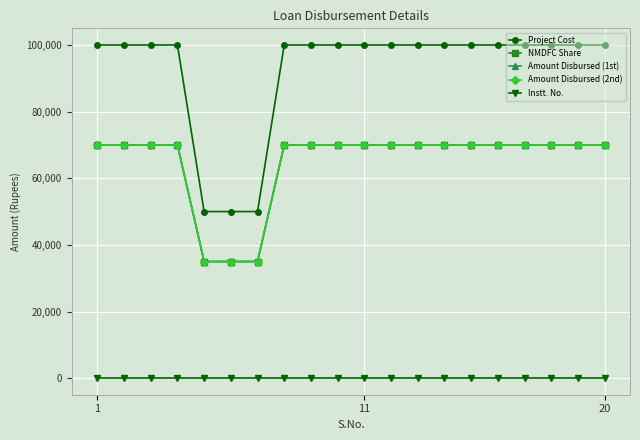

What is the average value of the Amount Disbursed (2nd) series?

64750